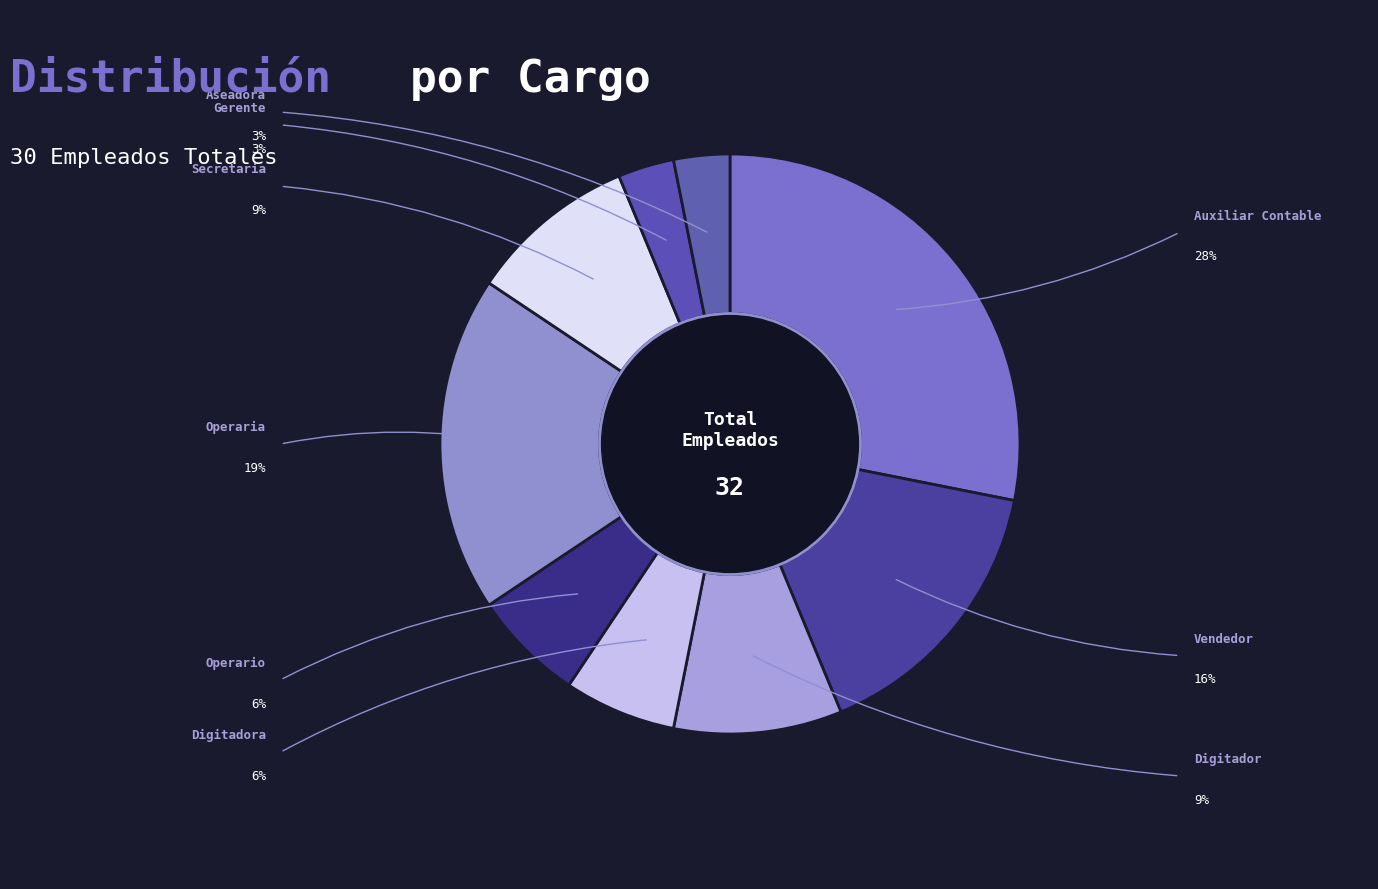

Which category has the smallest portion of the pie?

Gerente